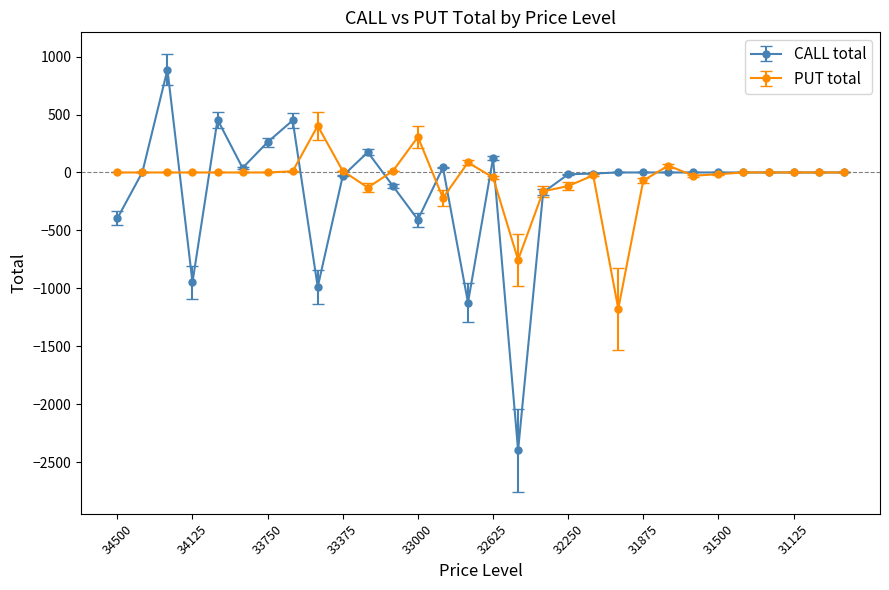

What is the average value of the PUT total series?

-62